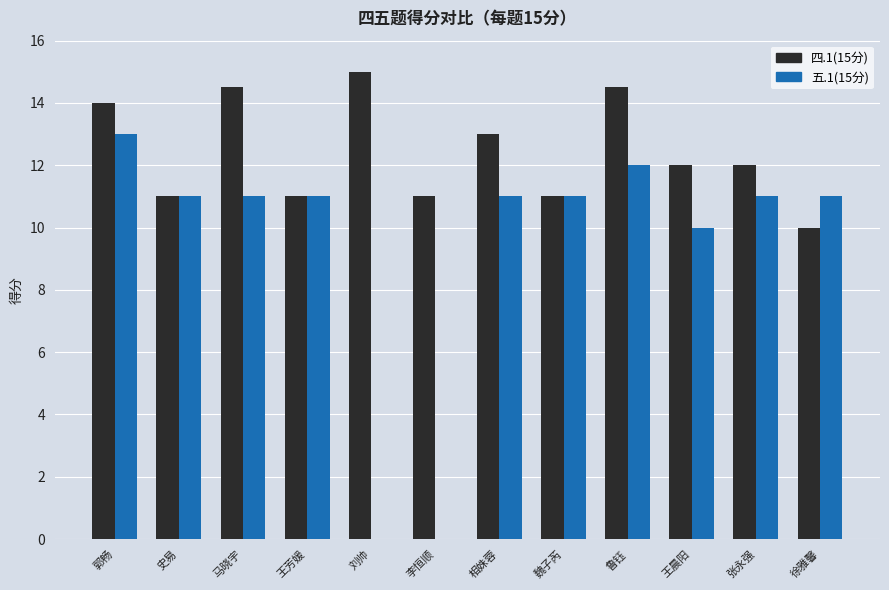

Is it true that 五.1(15分) equals 19.1 at 徐雅馨?

False